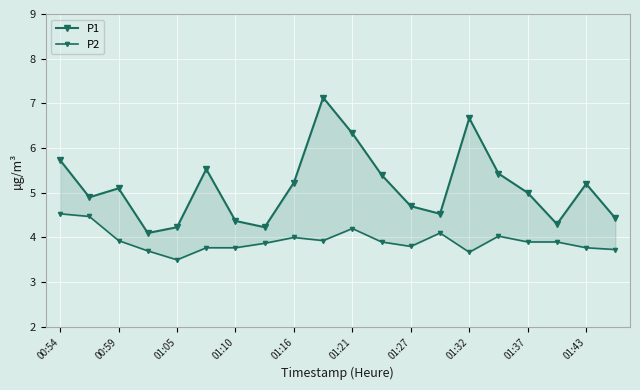

Which category has the highest value in the P2 series?

00:54